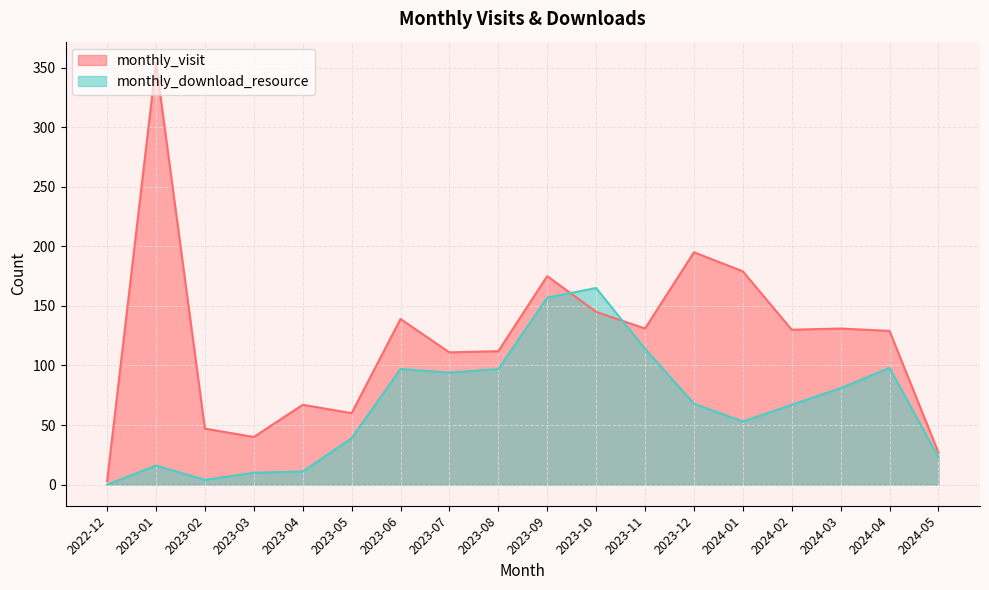

What is the label of the 5th point from the left?

2023-04